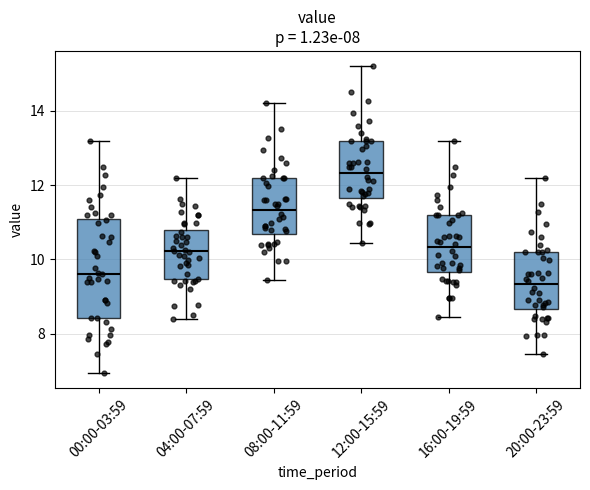

Reading left to right, transcribe this box plot: for each box, give where its median line is, the range the box spans, and where its two whiskers end, as read against the y-axis. The values are not printed on the chart, so give them approximately, as read against the axis.

00:00-03:59: median 9.6, box 8.4 to 11.0, whiskers 7.0 to 13.2
04:00-07:59: median 10.2, box 9.4 to 10.8, whiskers 8.4 to 12.2
08:00-11:59: median 11.4, box 10.6 to 12.2, whiskers 9.4 to 14.2
12:00-15:59: median 12.4, box 11.6 to 13.2, whiskers 10.4 to 15.2
16:00-19:59: median 10.4, box 9.6 to 11.2, whiskers 8.4 to 13.2
20:00-23:59: median 9.4, box 8.6 to 10.2, whiskers 7.4 to 12.2